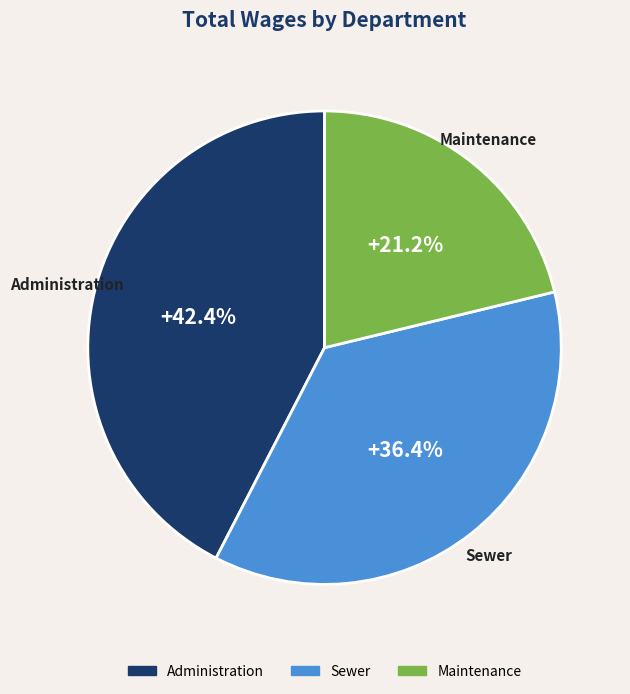

What is the smallest slice in the pie chart?

Maintenance